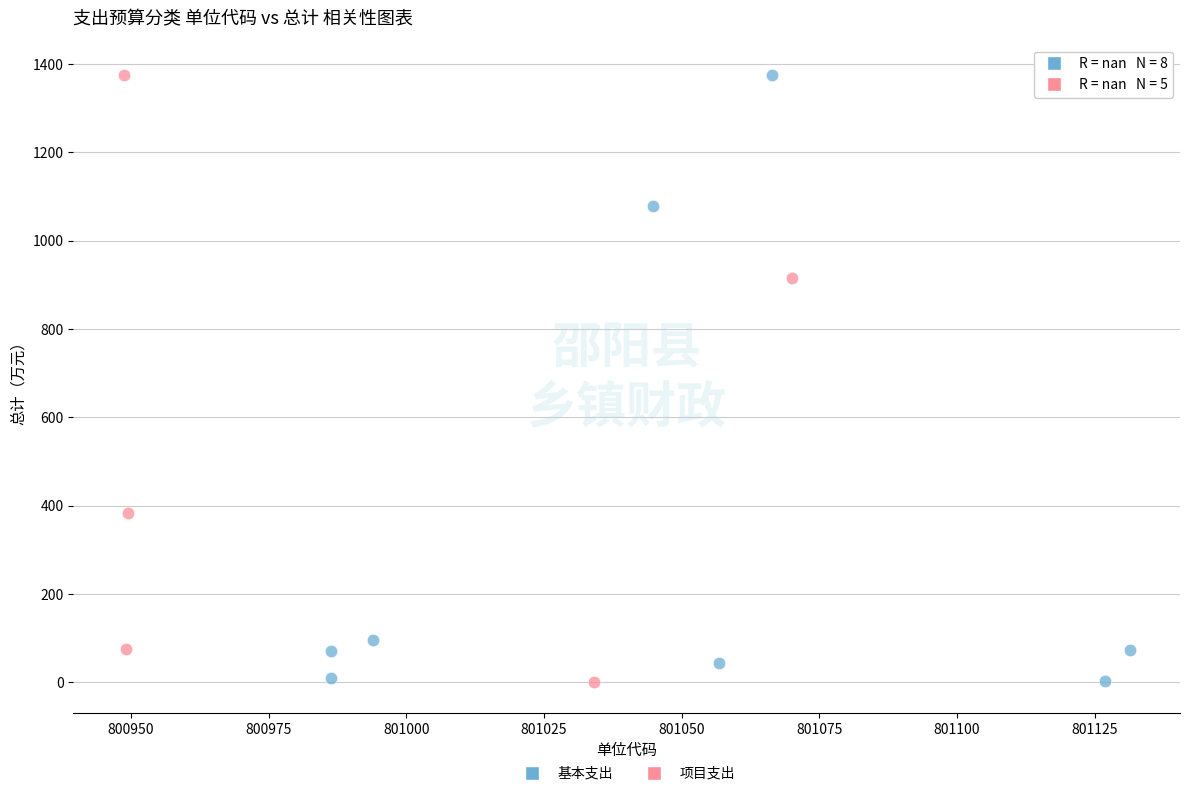

What are all the series names shown in the legend?

基本支出, 项目支出